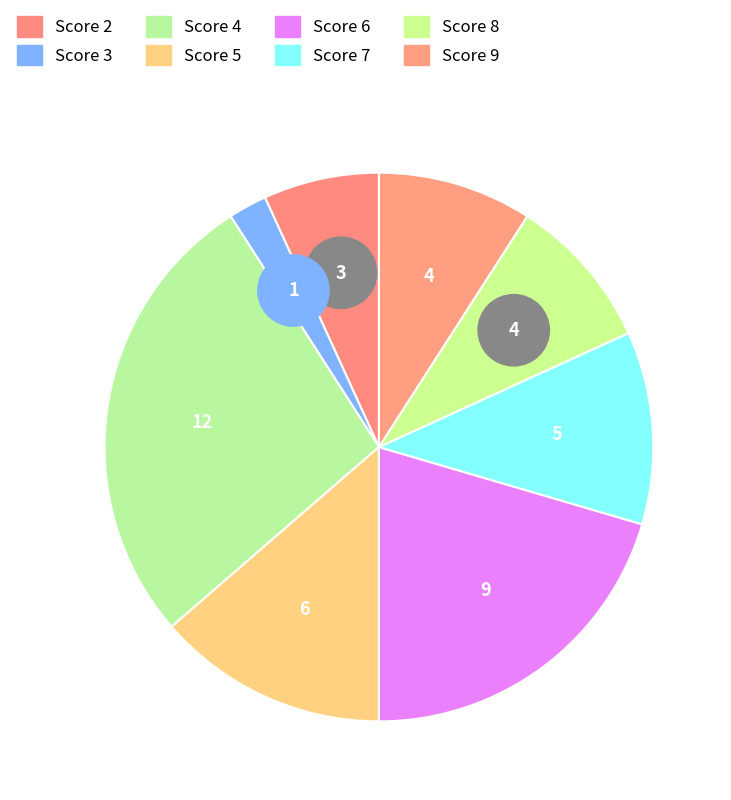

Does any single category account for the majority?

No